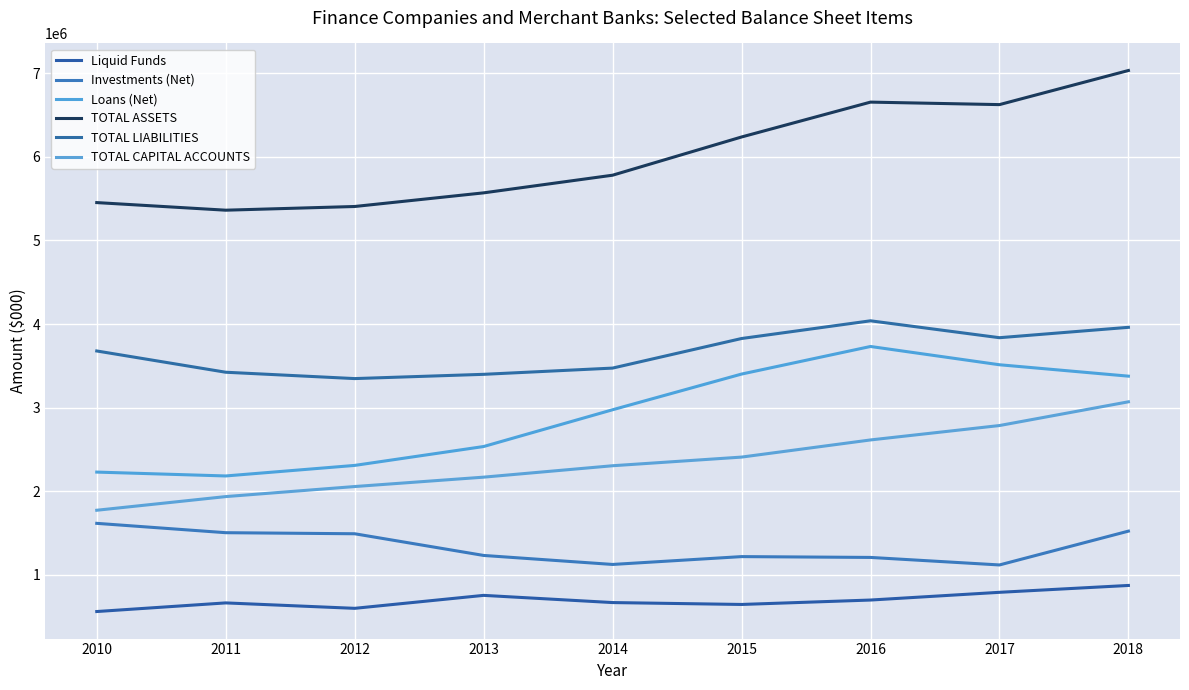

Which series changed the most between 2012 and 2018?

TOTAL ASSETS